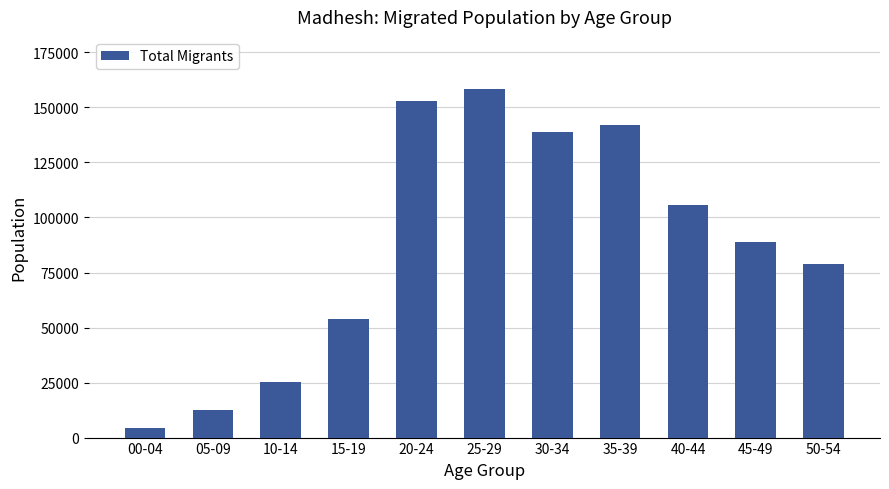

What position from the right is 30-34?

5